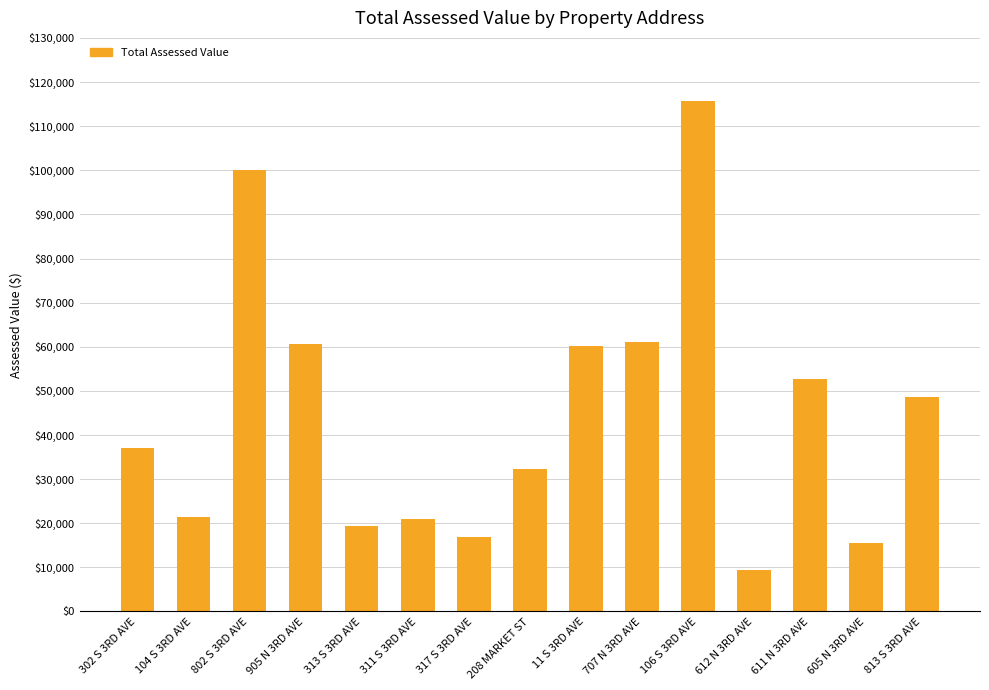

What is the ratio of the value at 311 S 3RD AVE to the value at 611 N 3RD AVE?

0.4